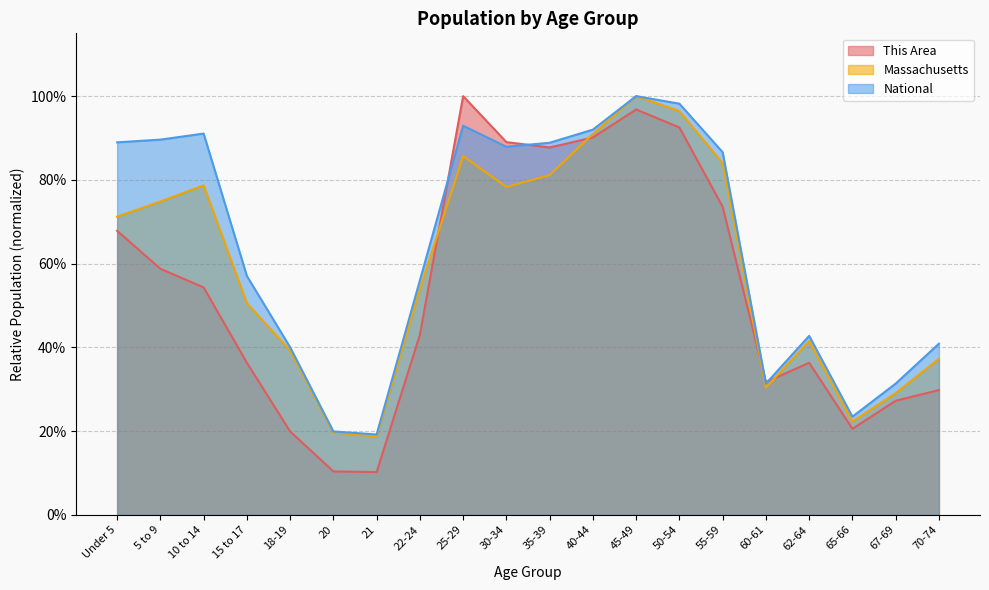

What is the average value of the This Area series?

0.5